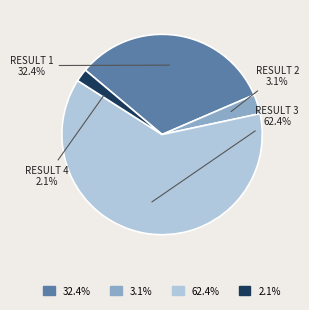

Is there any slice that represents more than half of the pie?

Yes